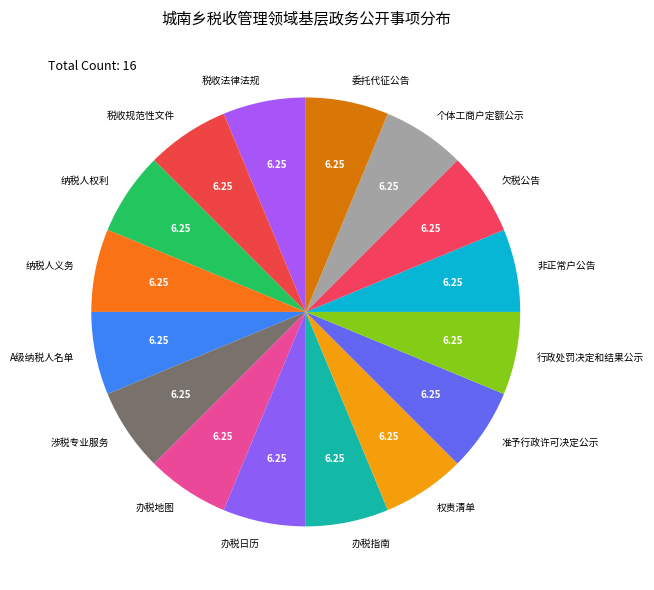

What is the ratio of the value at 税收法律法规 to the value at 税收规范性文件?

1.0